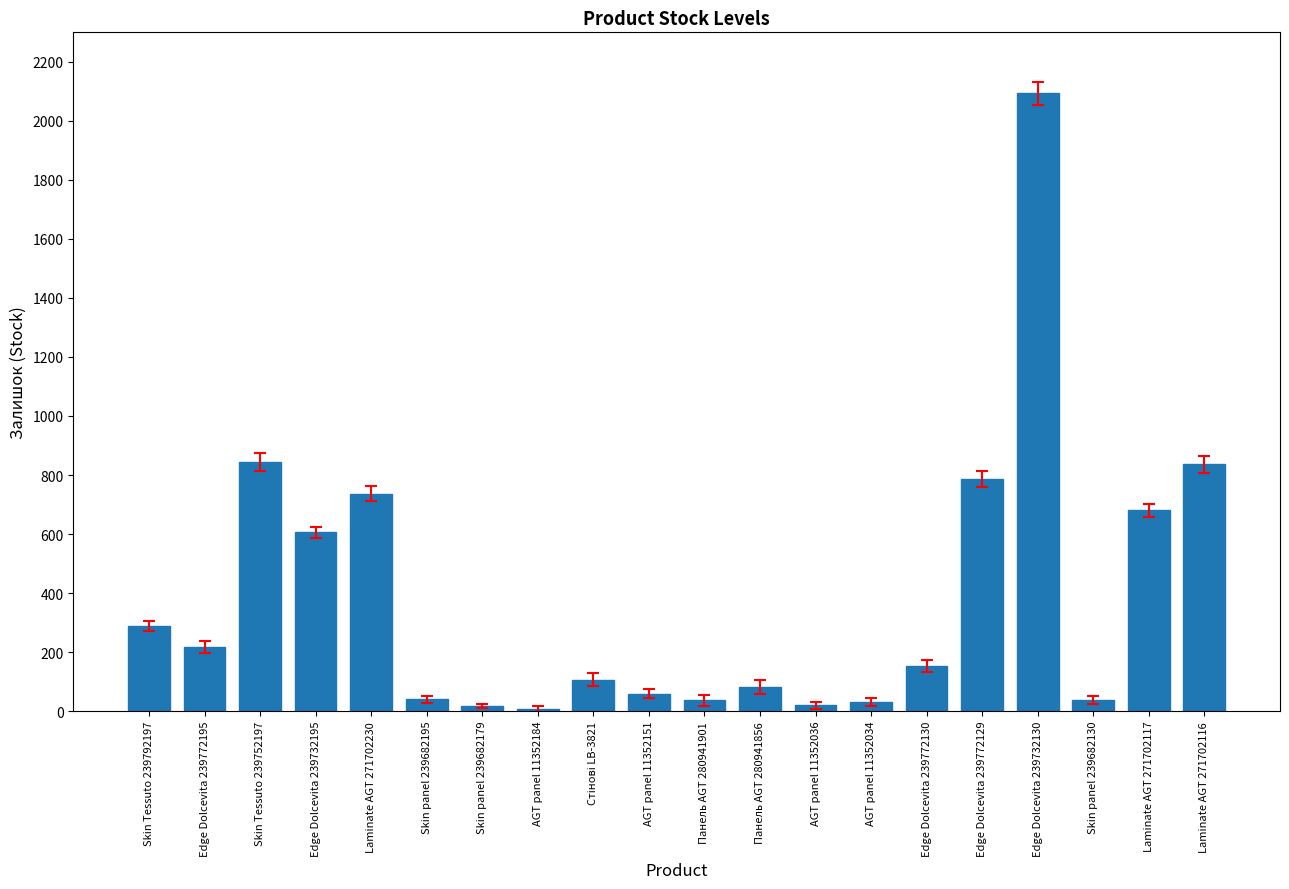

Approximately how many times larger is the value at Laminate AGT 271702117 compared to Edge Dolcevita 239732195?

1.1